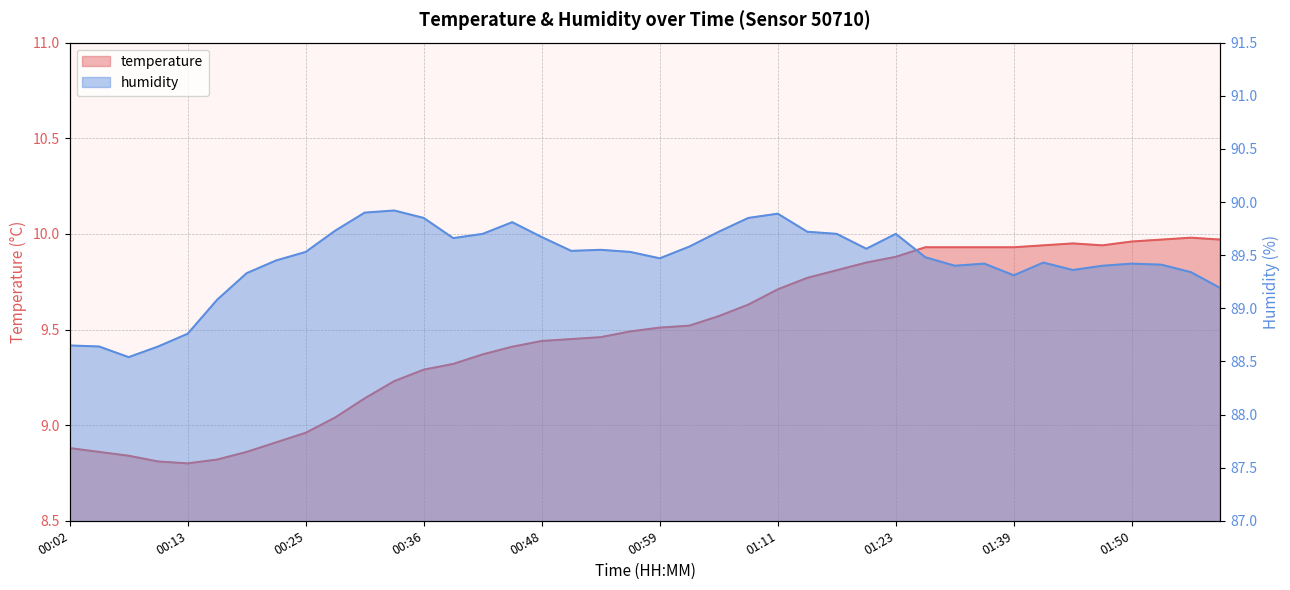

The value of temperature at 01:50 is 10.0. True or false?

True